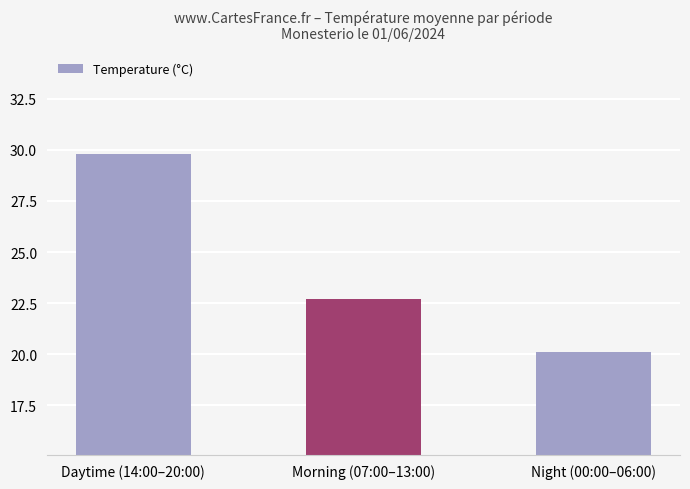

What is the difference between the maximum and second lowest values?

7.1